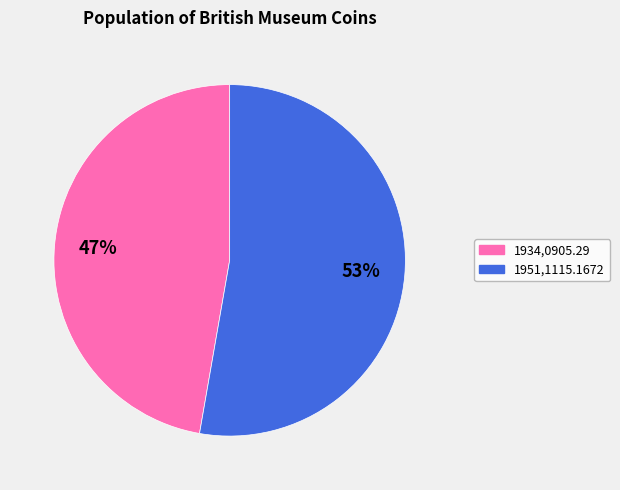

True or false: 1934,0905.29 accounts for 47% of the total.

True